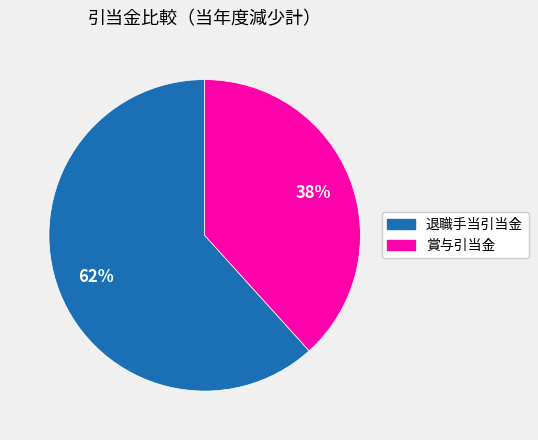

Do 賞与引当金 and 退職手当引当金 together represent more than half of the pie?

Yes